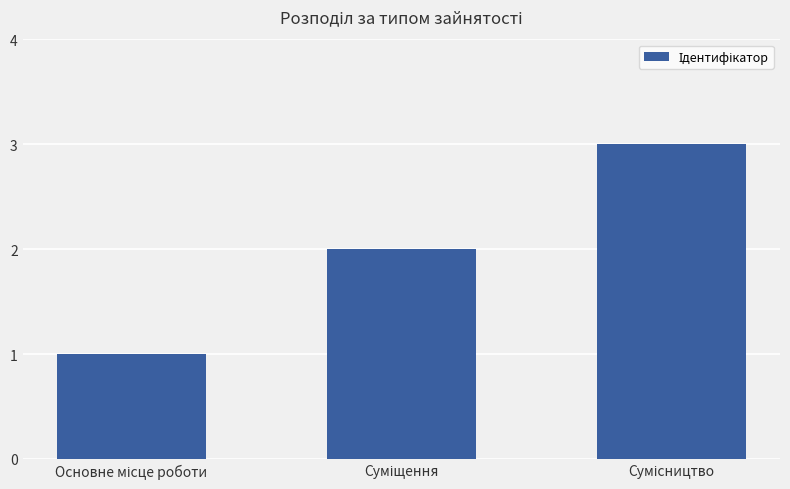

What is the sum of all values?

6